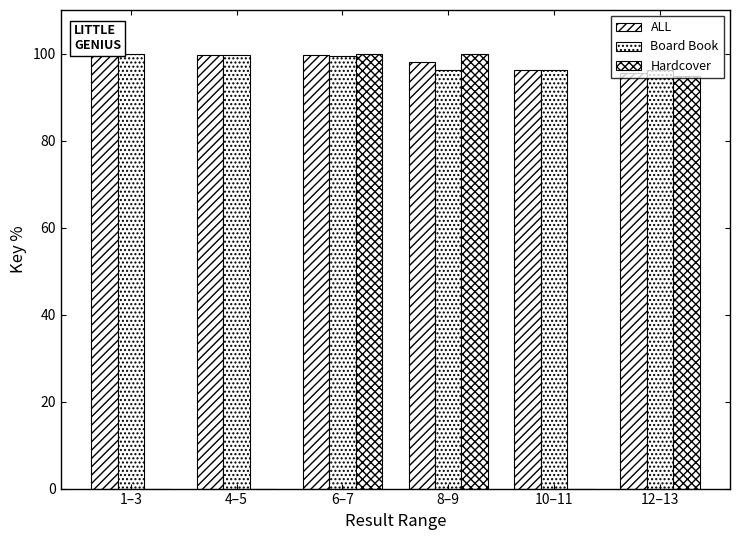

Which category has the lowest value in the Hardcover series?

1–3